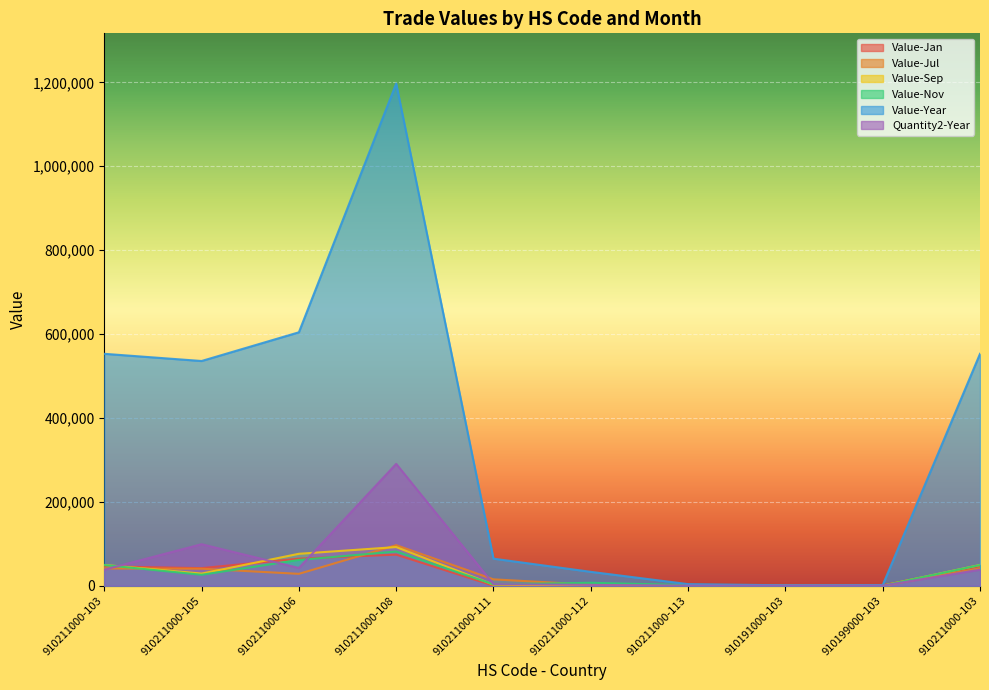

What are all the series names shown in the legend?

Value-Jan, Value-Jul, Value-Sep, Value-Nov, Value-Year, Quantity2-Year